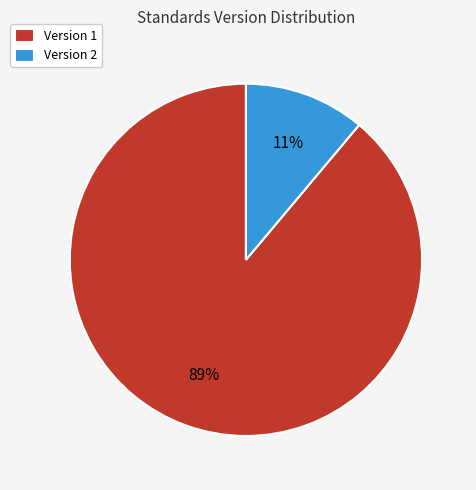

Between Version 2 and Version 1, which is larger?

Version 1